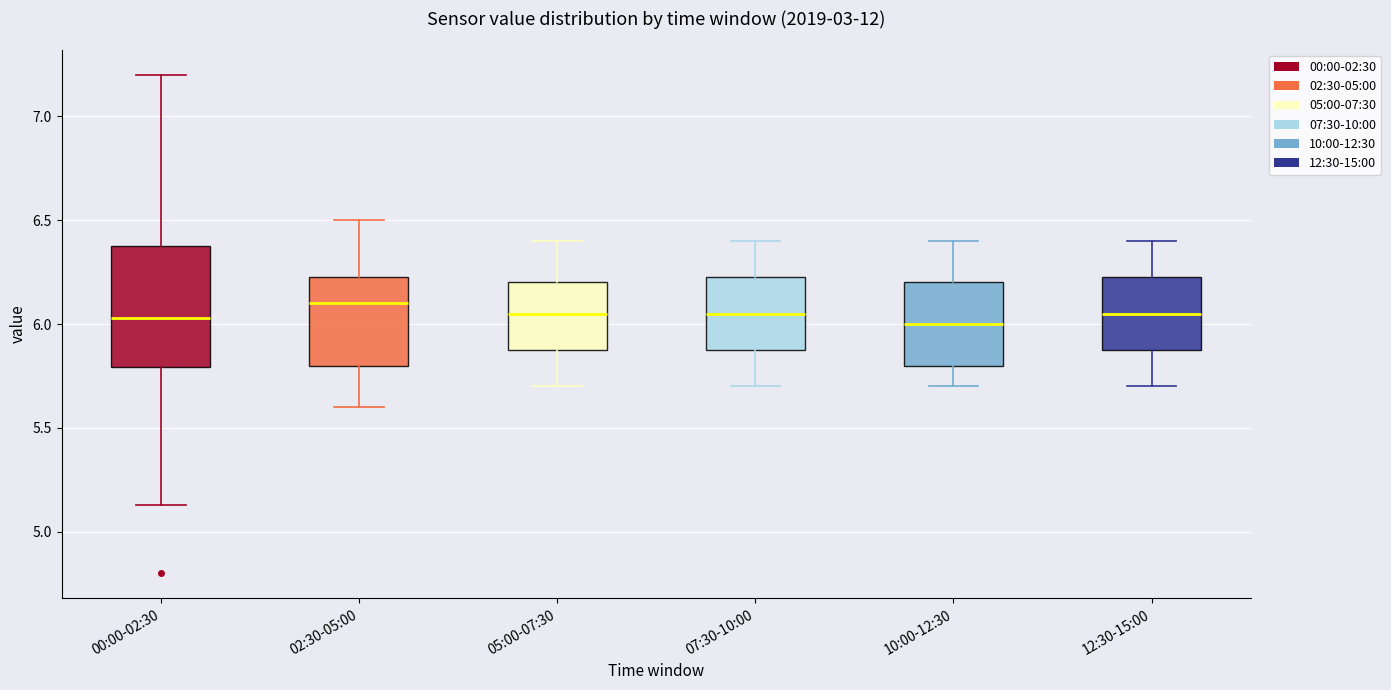

Which box is the tallest, from its lower edge to its upper edge?

00:00-02:30